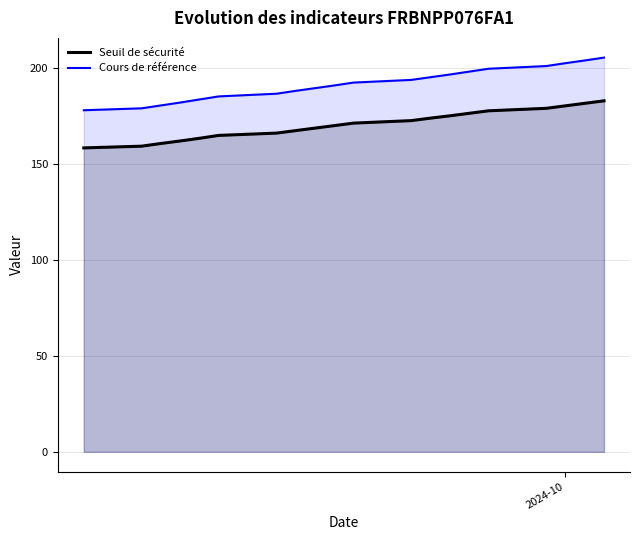

True or false: Cours de référence has more than 2 points higher than both neighbors.

False